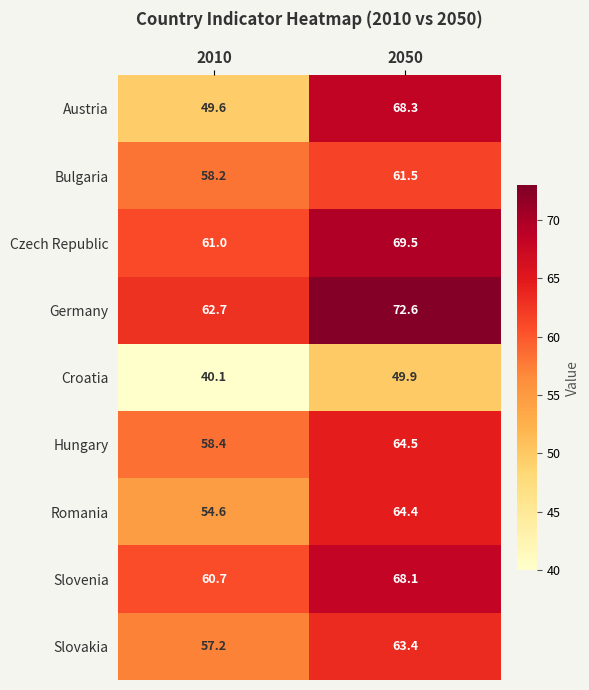

At how many categories does at least one series exceed 59?

2